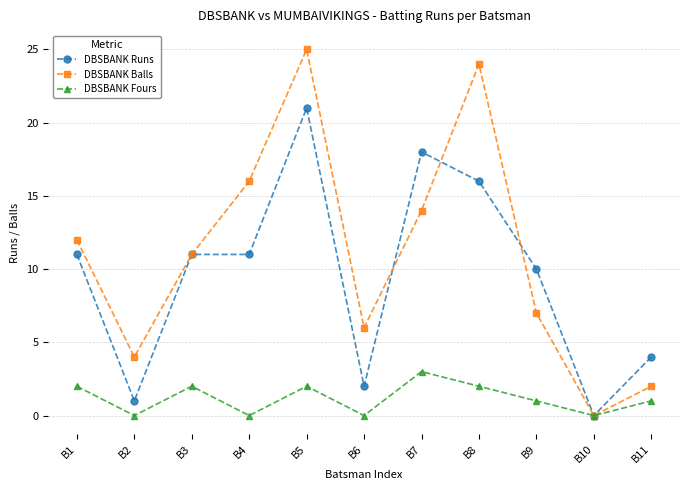

List the labels in order of DBSBANK Balls value, smallest first.

B10, B11, B2, B6, B9, B3, B1, B7, B4, B8, B5